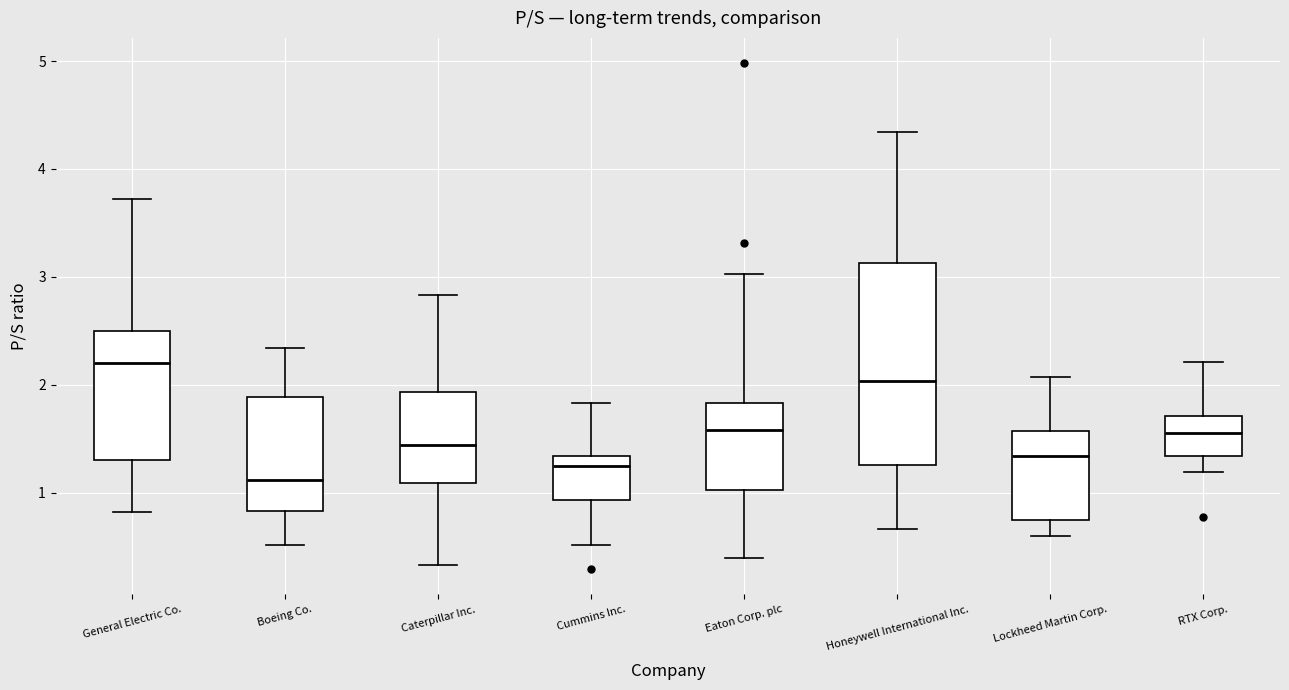

Reading left to right, transcribe this box plot: for each box, give where its median line is, the range the box spans, and where its two whiskers end, as read against the y-axis. The values are not printed on the chart, so give them approximately, as read against the axis.

General Electric Co.: median 2.2, box 1.3 to 2.5, whiskers 0.8 to 3.7
Boeing Co.: median 1.1, box 0.8 to 1.9, whiskers 0.5 to 2.3
Caterpillar Inc.: median 1.4, box 1.1 to 1.9, whiskers 0.3 to 2.8
Cummins Inc.: median 1.3 (just below the box's upper edge), box 0.9 to 1.3, whiskers 0.5 to 1.8
Eaton Corp. plc: median 1.6, box 1.0 to 1.8, whiskers 0.4 to 3.0
Honeywell International Inc.: median 2.0, box 1.3 to 3.1, whiskers 0.7 to 4.3
Lockheed Martin Corp.: median 1.3, box 0.8 to 1.6, whiskers 0.6 to 2.1
RTX Corp.: median 1.6, box 1.3 to 1.7, whiskers 1.2 to 2.2